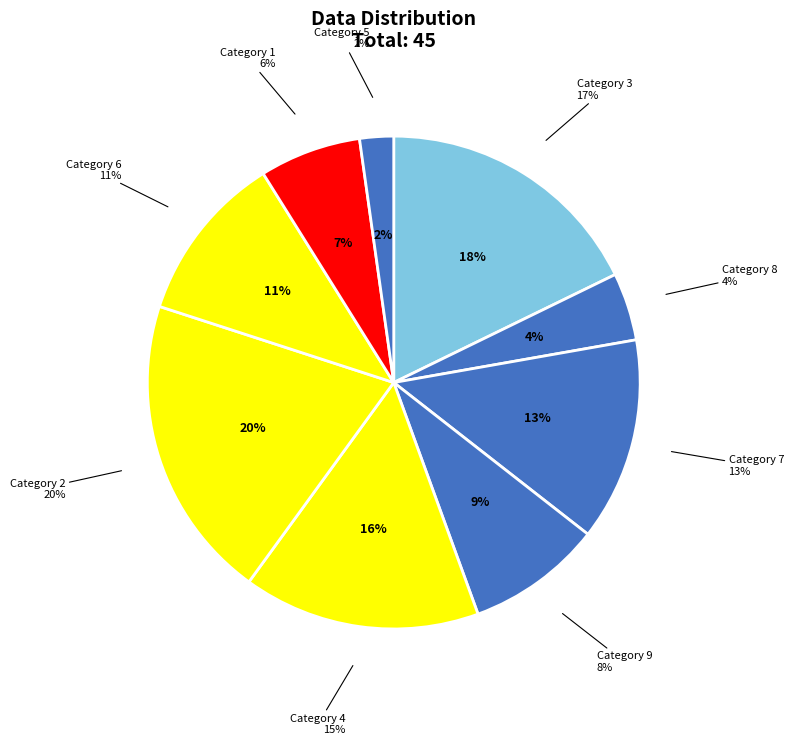

What percentage do 5 and 1 together represent?

8.9%